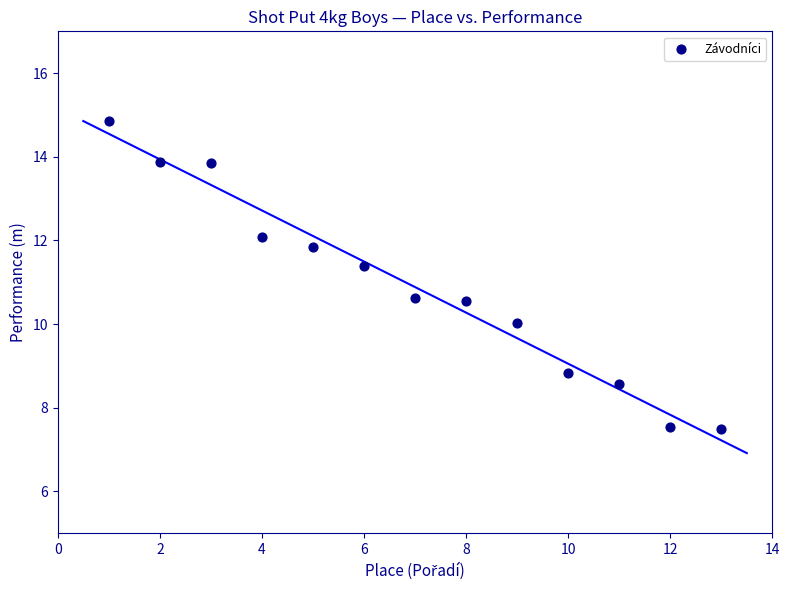

What is the range of X values (max minus min)?

12.0